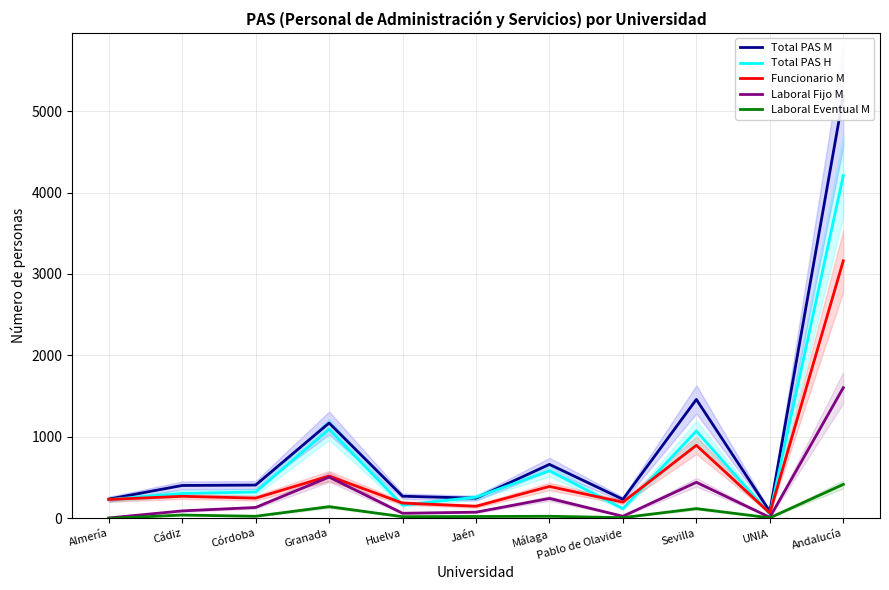

Is the value of Total PAS H at Almería greater than the value of Laboral Eventual M at UNIA?

Yes